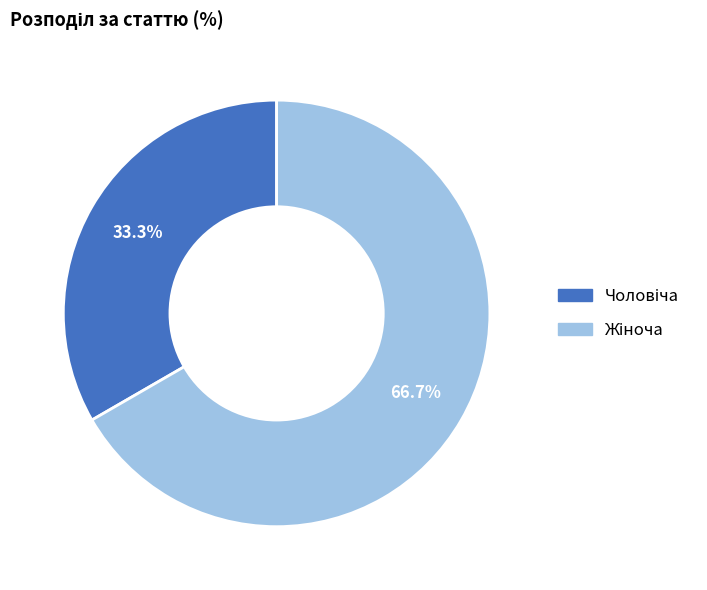

How many segments does this pie chart have?

2